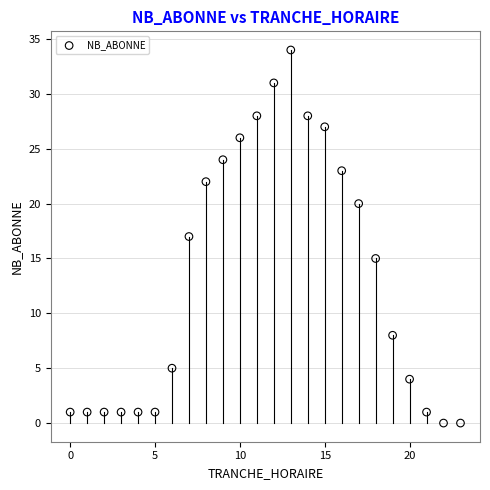

What is the range of X values (max minus min)?

23